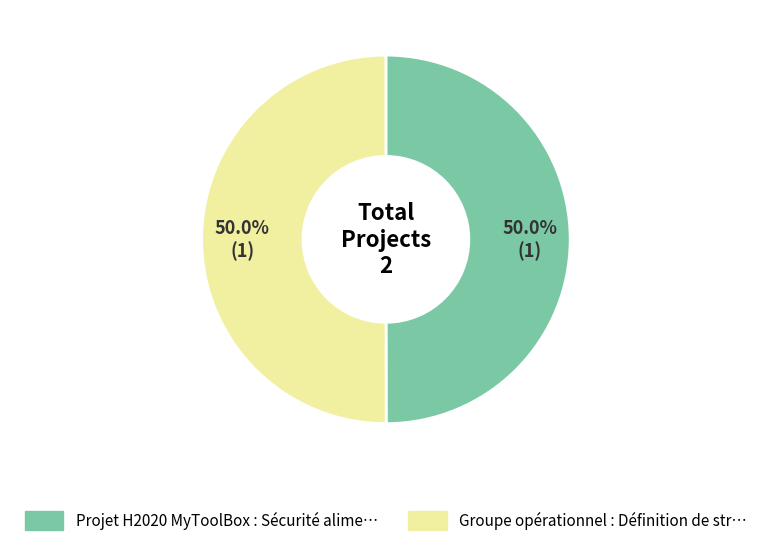

Combined, do Projet H2020 MyToolBox and Groupe opérationnel account for over 50%?

Yes